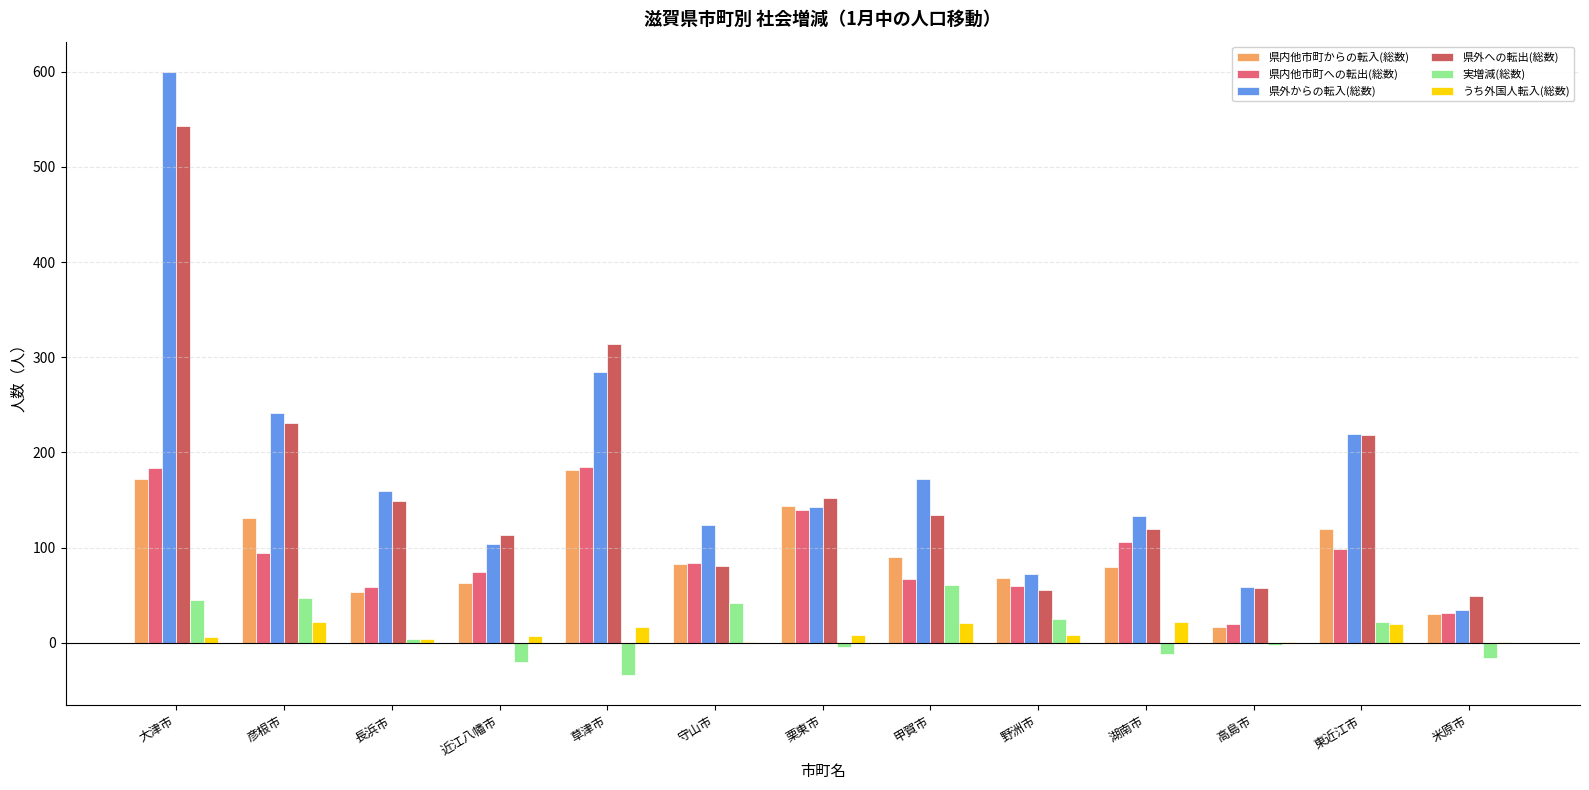

How many categories are shown in the chart?

13